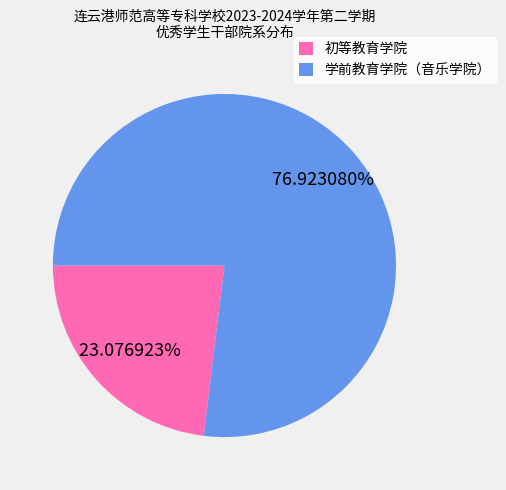

Which category has the biggest portion of the pie?

学前教育学院（音乐学院）